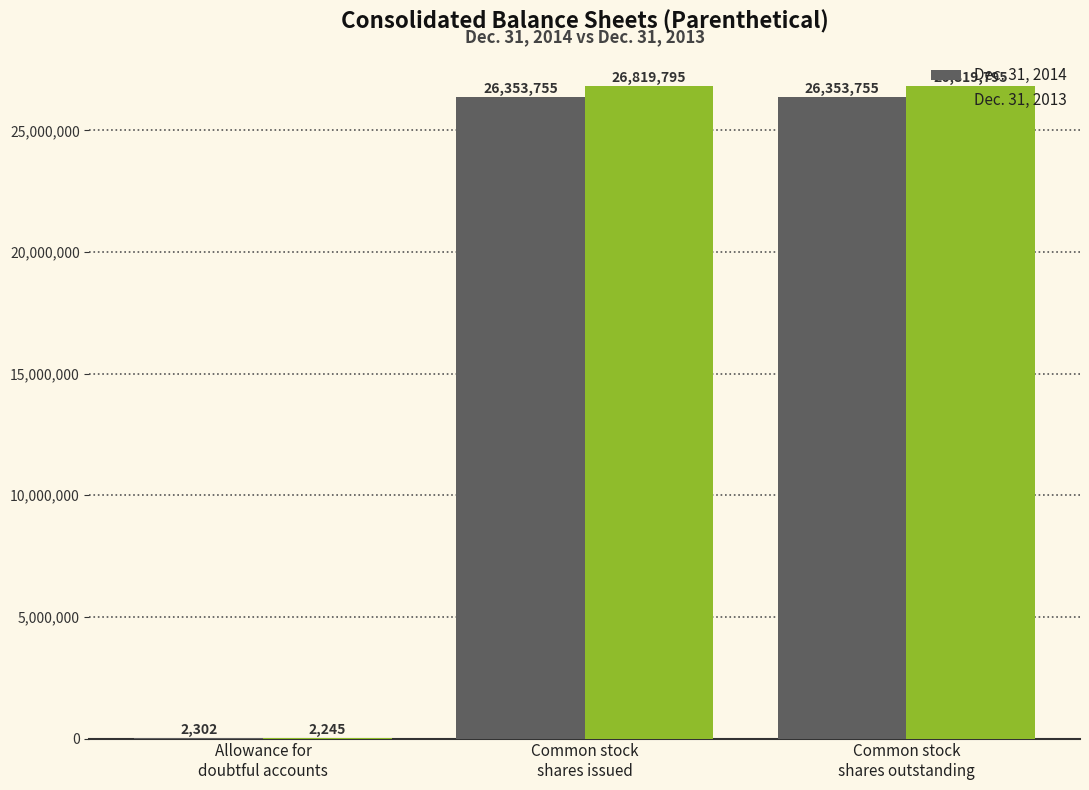

What is the average value of the Dec. 31, 2013 series?

17880612